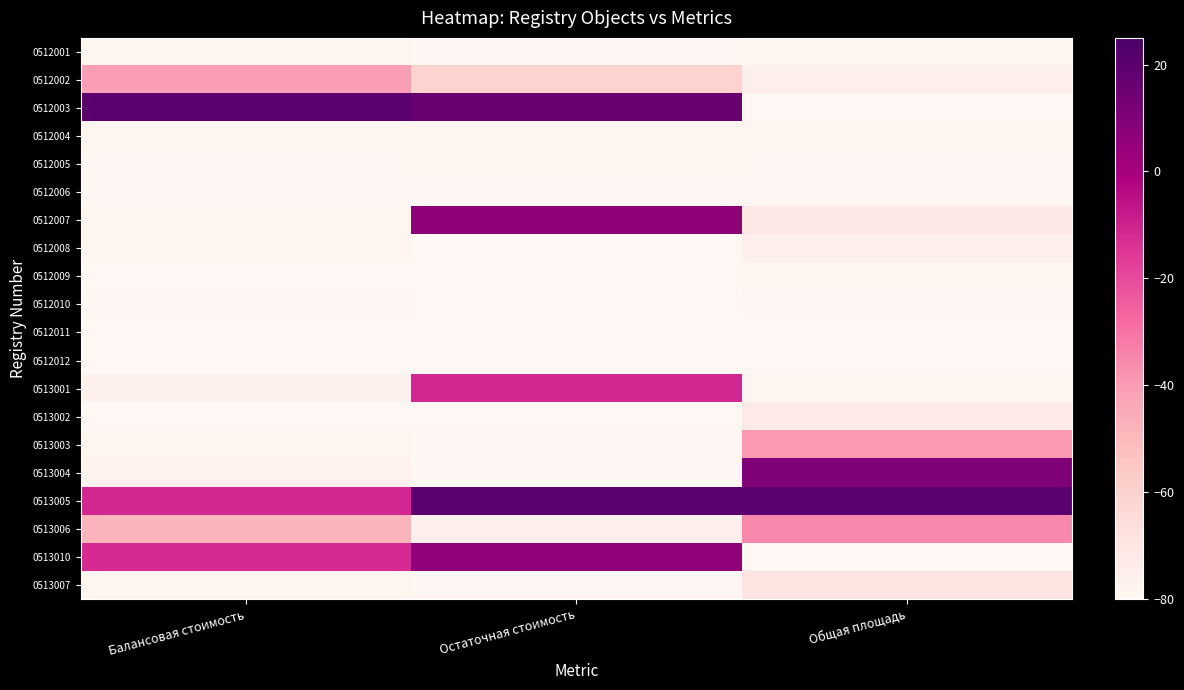

Reading right to left, list all the values displayed in this chart.

0512001: Общая площадь=-79.0	Остаточная стоимость=-79.3	Балансовая стоимость=-78.9
0512002: Общая площадь=-75.6	Остаточная стоимость=-60.4	Балансовая стоимость=-40.3
0512003: Общая площадь=-79.7	Остаточная стоимость=16.2	Балансовая стоимость=20.0
0512004: Общая площадь=-79.0	Остаточная стоимость=-78.8	Балансовая стоимость=-79.0
0512005: Общая площадь=-79.5	Остаточная стоимость=-78.4	Балансовая стоимость=-79.5
0512006: Общая площадь=-79.3	Остаточная стоимость=-79.2	Балансовая стоимость=-79.3
0512007: Общая площадь=-71.5	Остаточная стоимость=6.2	Балансовая стоимость=-78.0
0512008: Общая площадь=-75.8	Остаточная стоимость=-80.0	Балансовая стоимость=-78.8
0512009: Общая площадь=-79.1	Остаточная стоимость=-79.9	Балансовая стоимость=-79.8
0512010: Общая площадь=-79.5	Остаточная стоимость=-79.8	Балансовая стоимость=-79.3
0512011: Общая площадь=-79.8	Остаточная стоимость=-80.0	Балансовая стоимость=-80.0
0512012: Общая площадь=-80.0	Остаточная стоимость=-79.9	Балансовая стоимость=-79.8
0513001: Общая площадь=-79.1	Остаточная стоимость=-11.2	Балансовая стоимость=-76.3
0513002: Общая площадь=-72.0	Остаточная стоимость=-80.0	Балансовая стоимость=-80.0
0513003: Общая площадь=-39.1	Остаточная стоимость=-79.5	Балансовая стоимость=-78.1
0513004: Общая площадь=10.1	Остаточная стоимость=-79.3	Балансовая стоимость=-77.4
0513005: Общая площадь=20.0	Остаточная стоимость=20.0	Балансовая стоимость=-11.3
0513006: Общая площадь=-35.5	Остаточная стоимость=-75.6	Балансовая стоимость=-47.9
0513010: Общая площадь=-80.0	Остаточная стоимость=6.1	Балансовая стоимость=-12.1
0513007: Общая площадь=-69.6	Остаточная стоимость=-79.2	Балансовая стоимость=-78.1